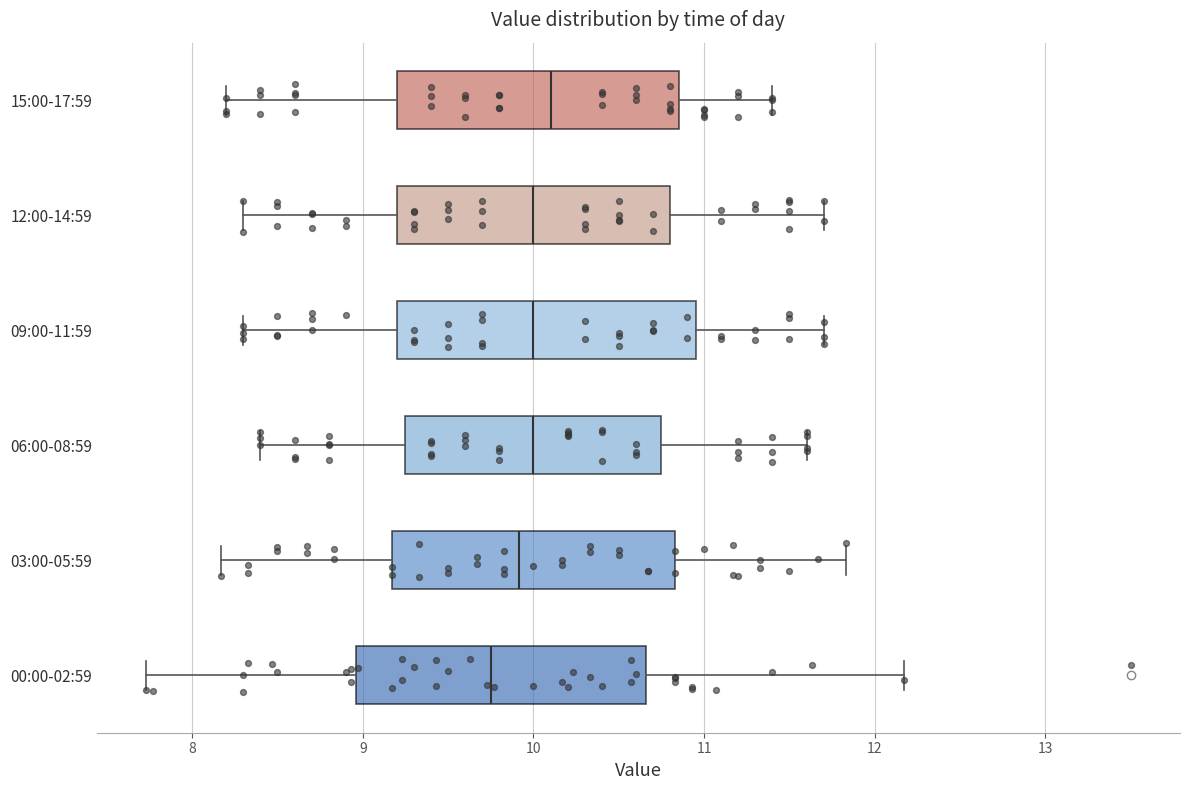

Which box has the furthest to the right median line?

15:00-17:59